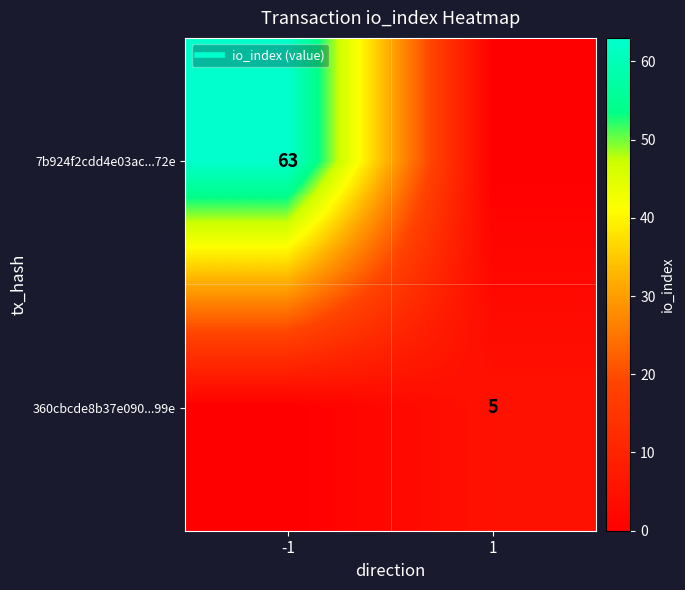

Between -1 and 1, which series saw the biggest shift?

7b924f2cdd4e03ac...72e